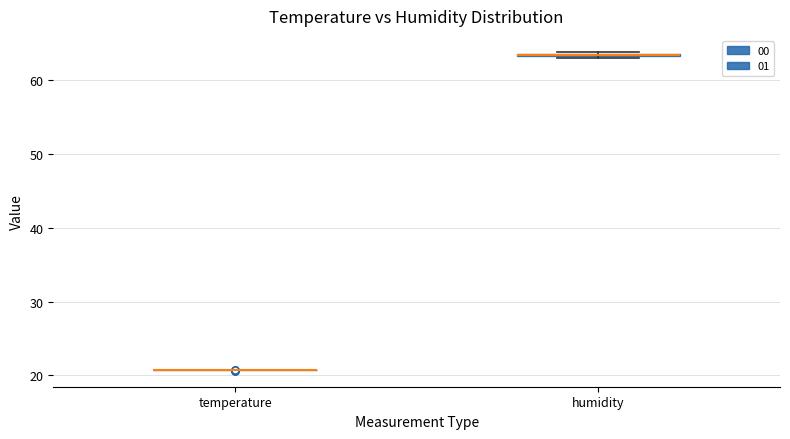

Where is the lower edge of the box for humidity on the y-axis? The values are not printed on the chart, so give them approximately, as read against the axis.

63